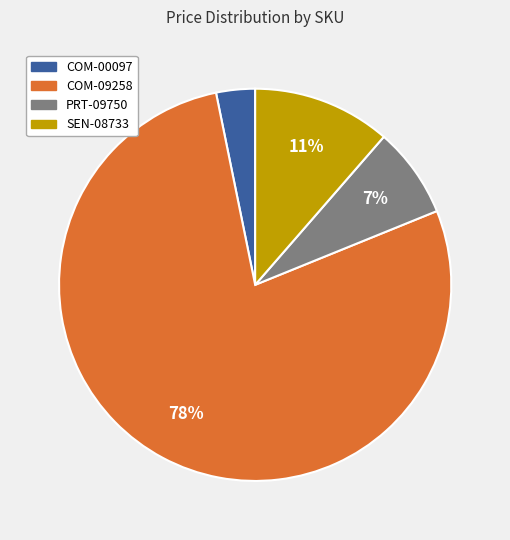

What is the smallest slice in the pie chart?

COM-00097